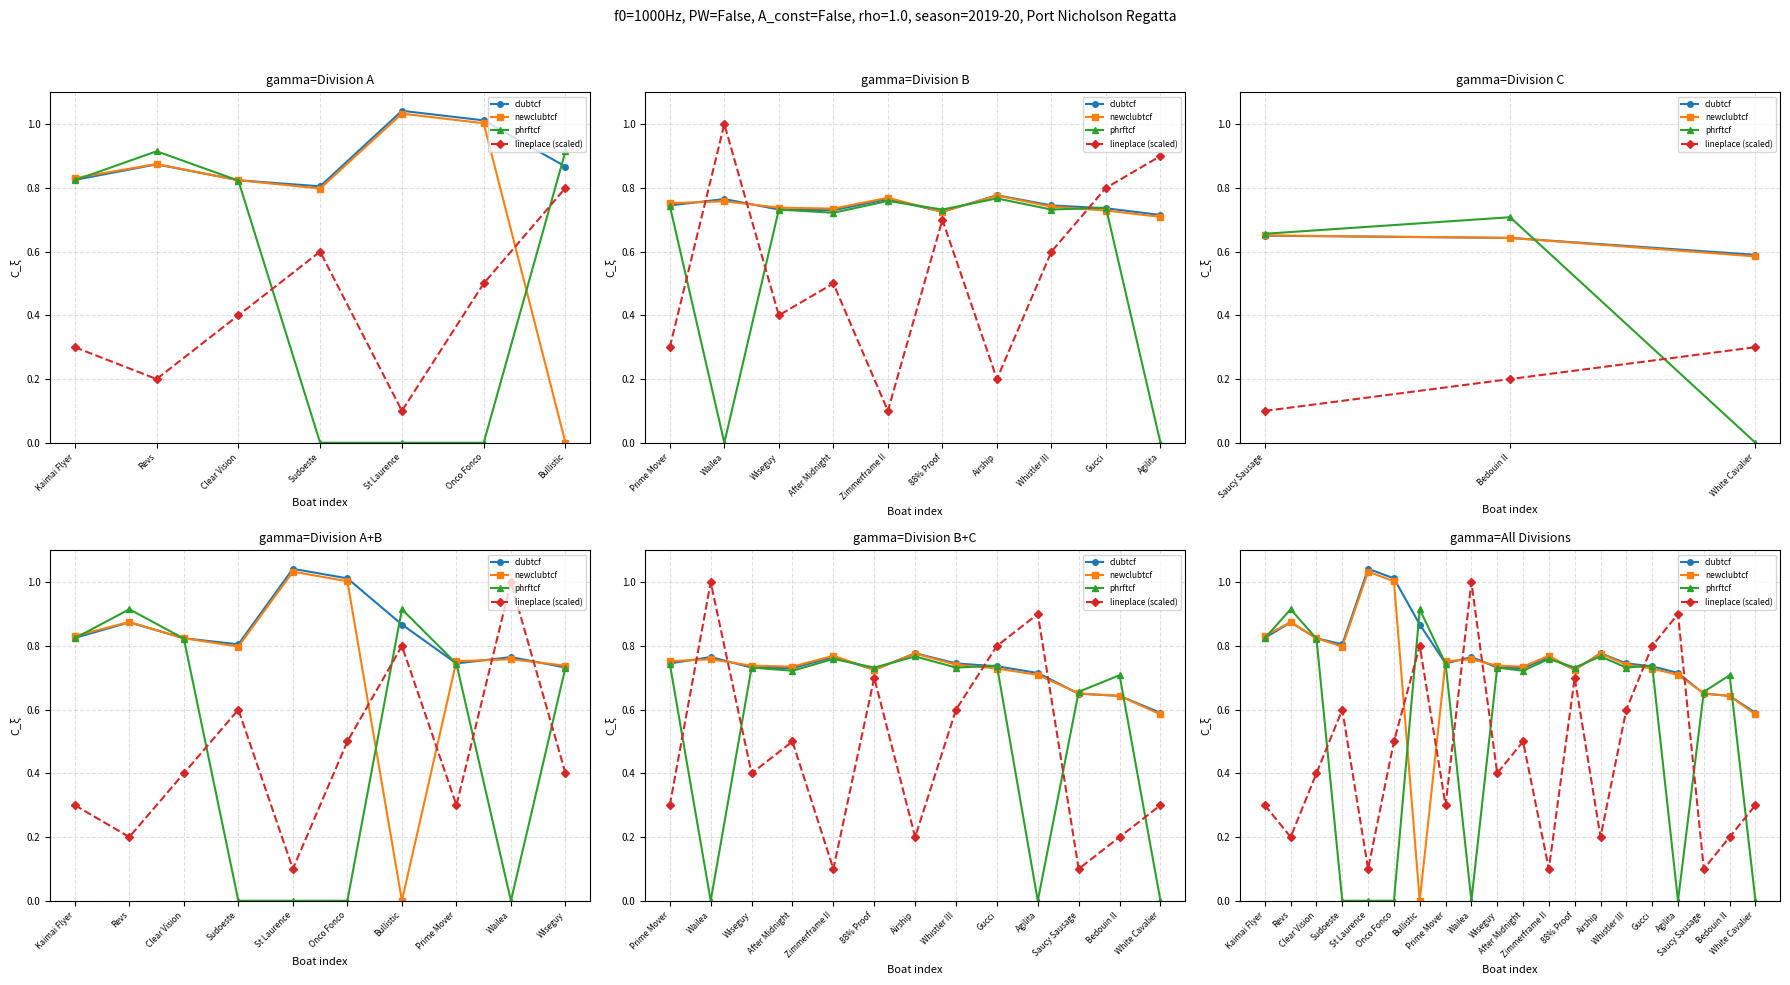

At Sudoeste, list the series in order from largest to smallest.

clubtcf, newclubtcf, lineplace (scaled), phrftcf